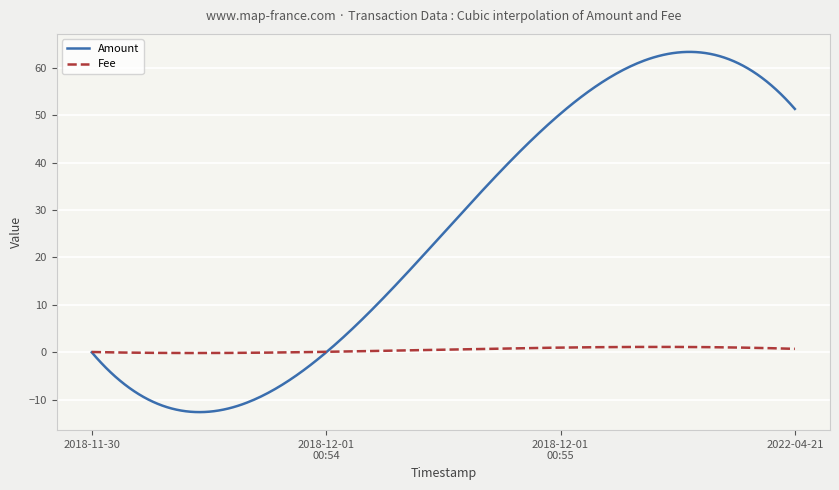

What is the smallest value displayed?

-12.6